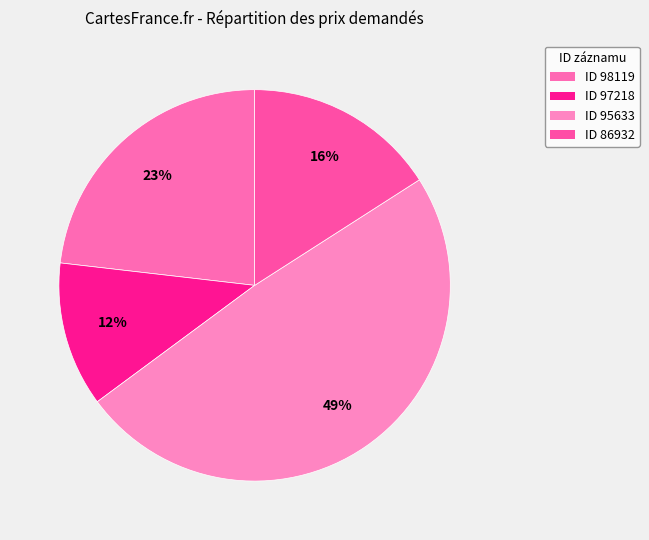

Is there a majority slice in this chart?

No